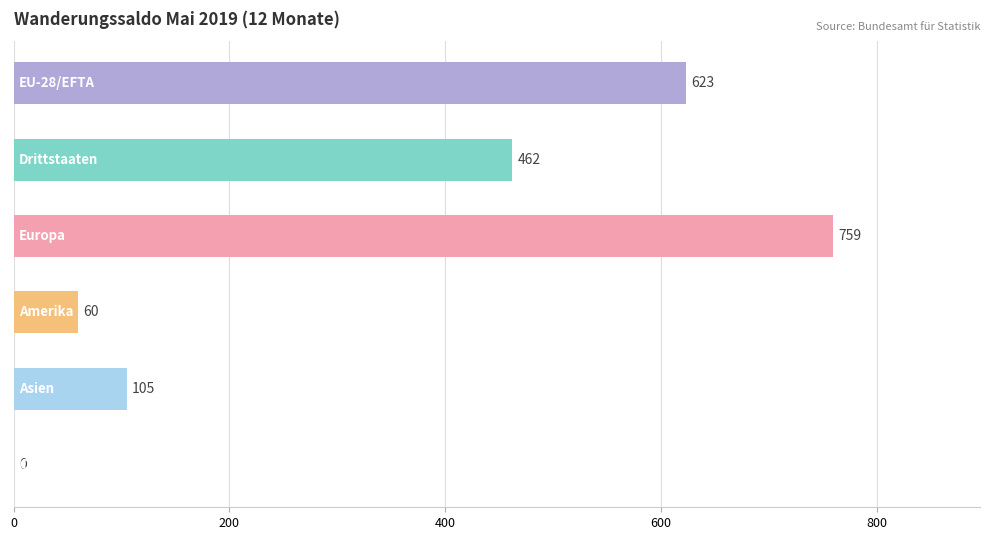

What is the maximum value shown in the chart?

759